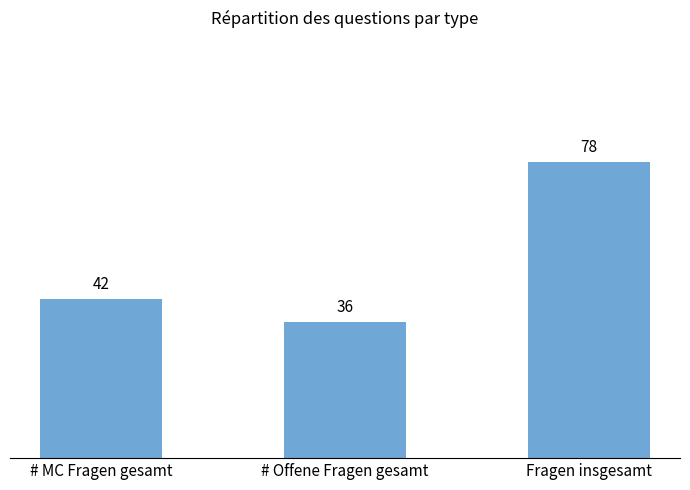

What is the maximum value shown in the chart?

78